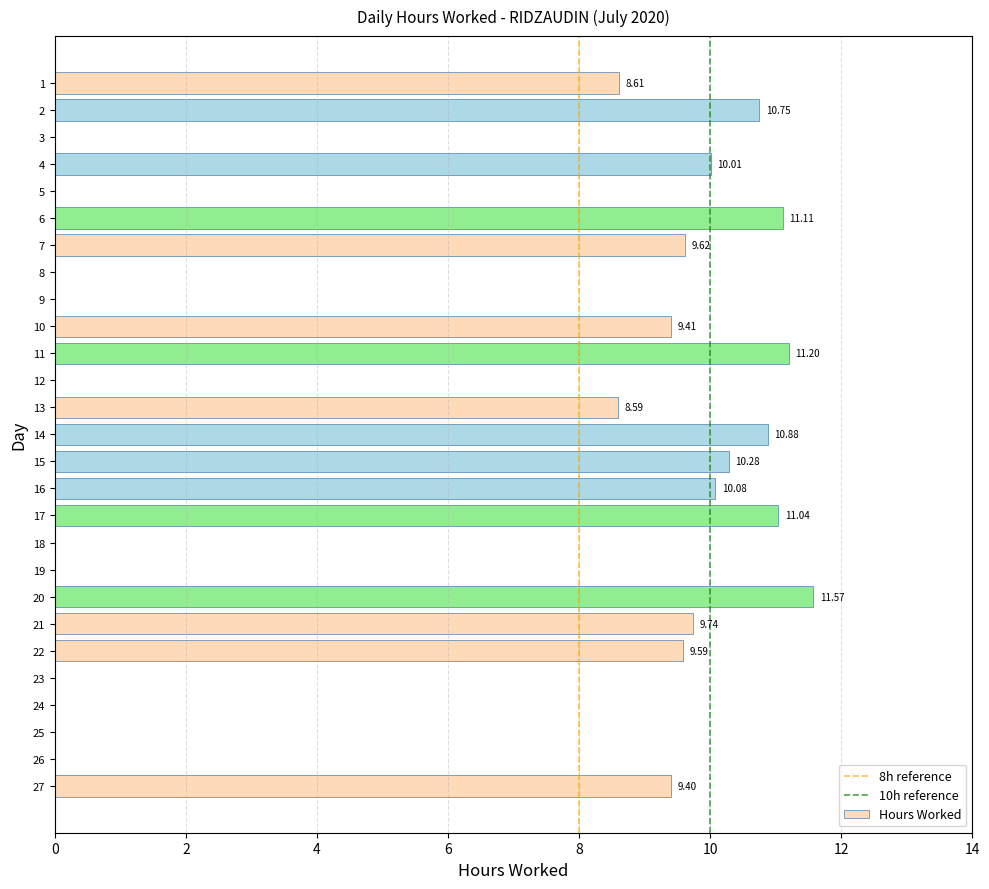

What is the sum of the values at 18 and 1?

8.6